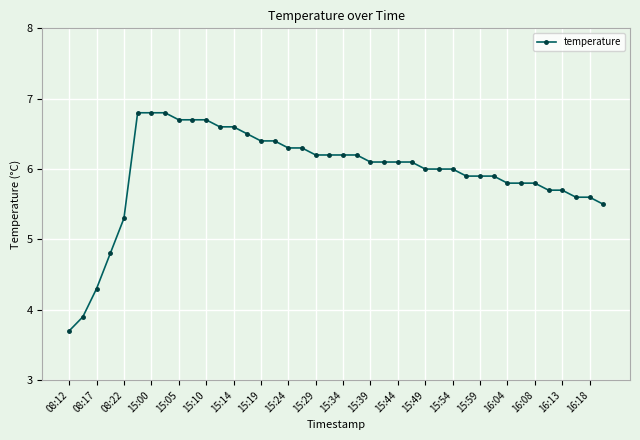

What is the average value?

6.0